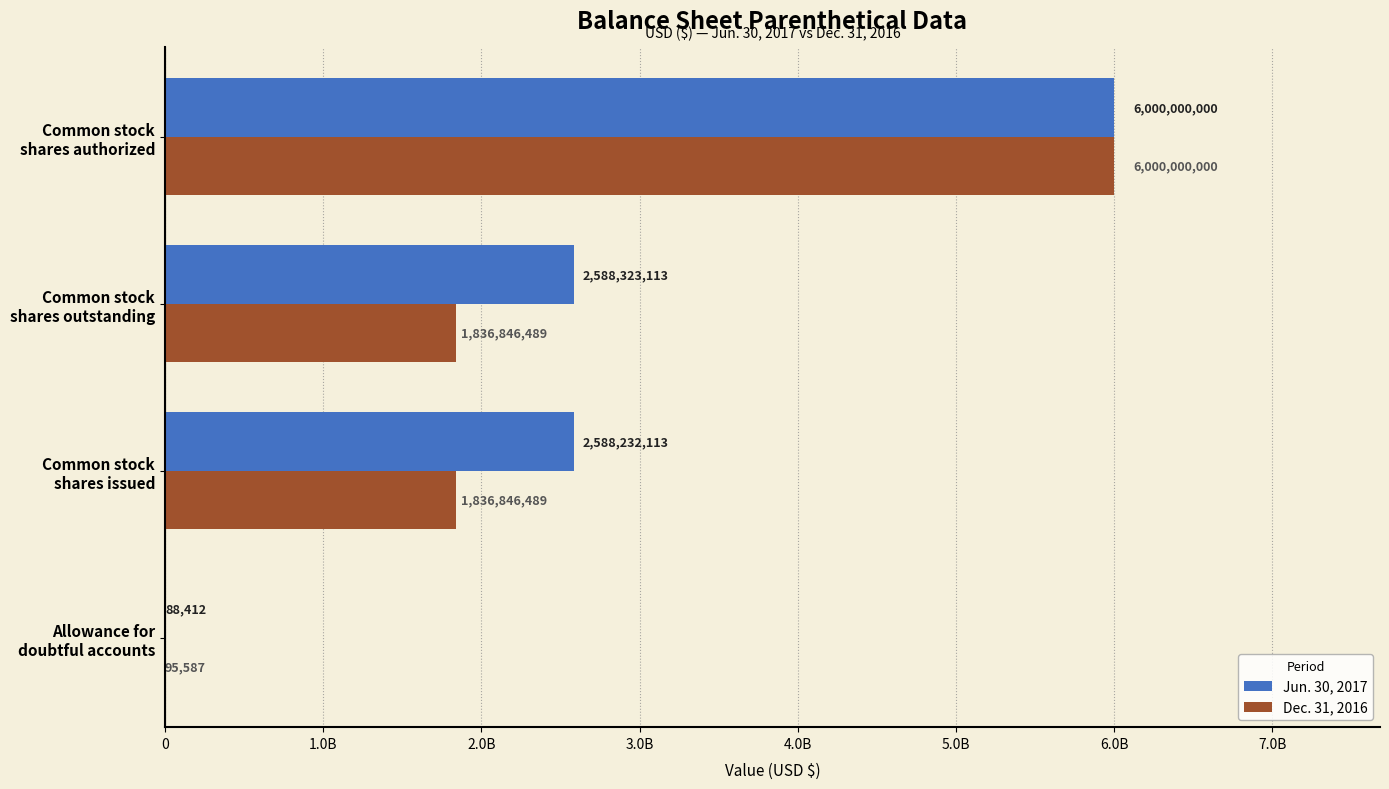

What are all the series names shown in the legend?

Jun. 30, 2017, Dec. 31, 2016